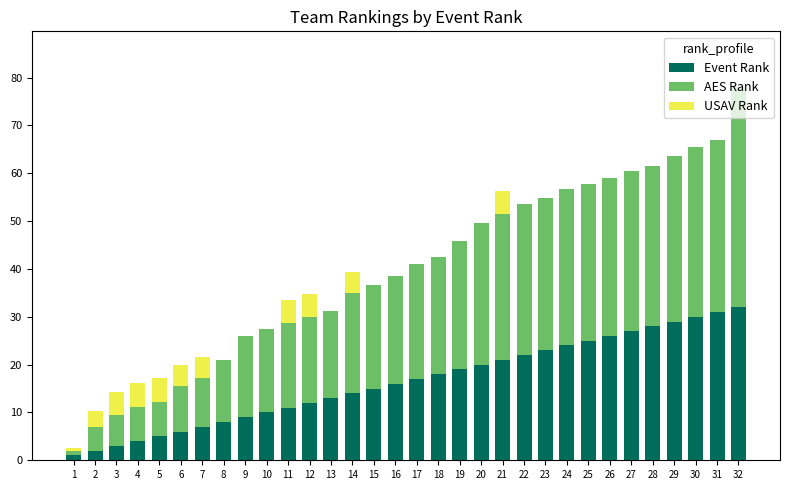

Are the bars grouped side by side (vs. stacked)?

No